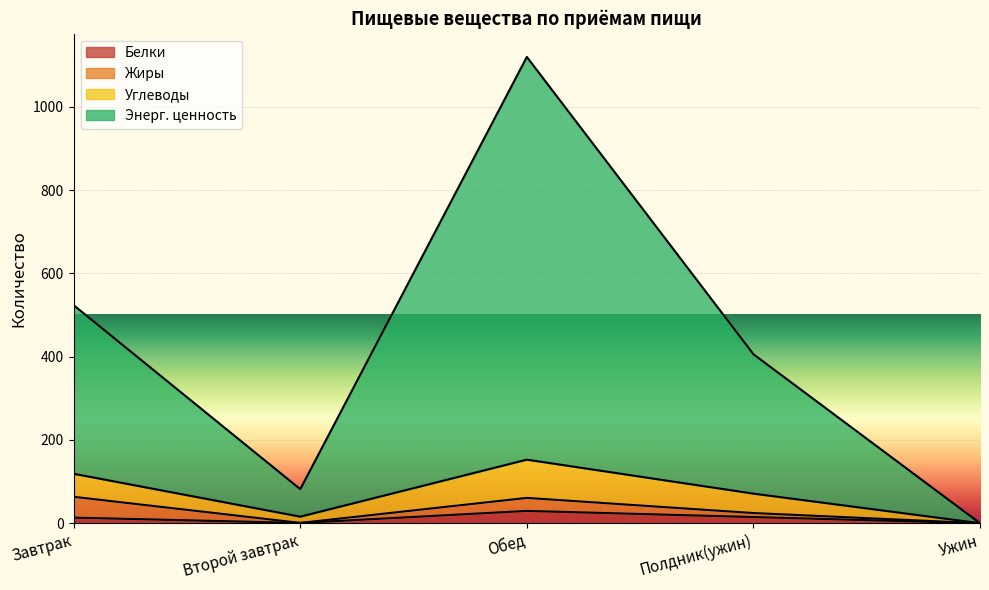

The value of Белки at Обед is 29.6. True or false?

True